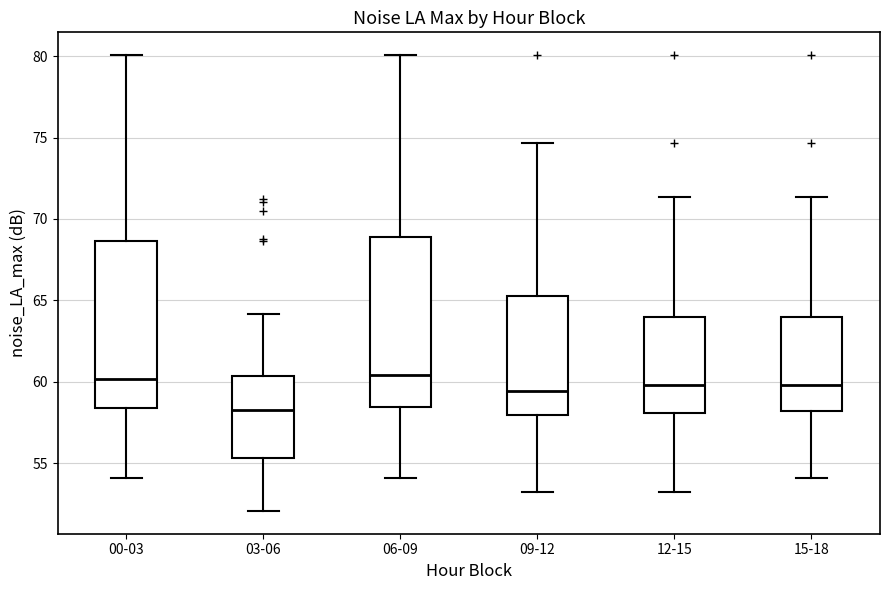

Where does the upper whisker of the box for 09-12 end on the y-axis? The values are not printed on the chart, so give them approximately, as read against the axis.

74.5